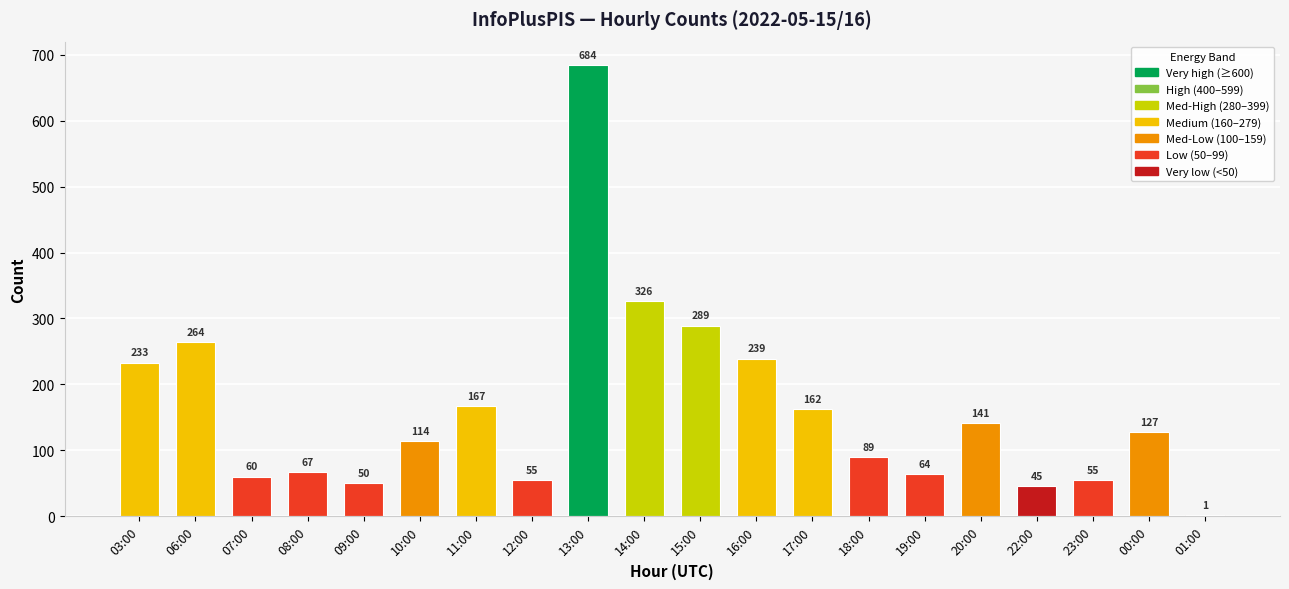

Are the bars grouped side by side (vs. stacked)?

No